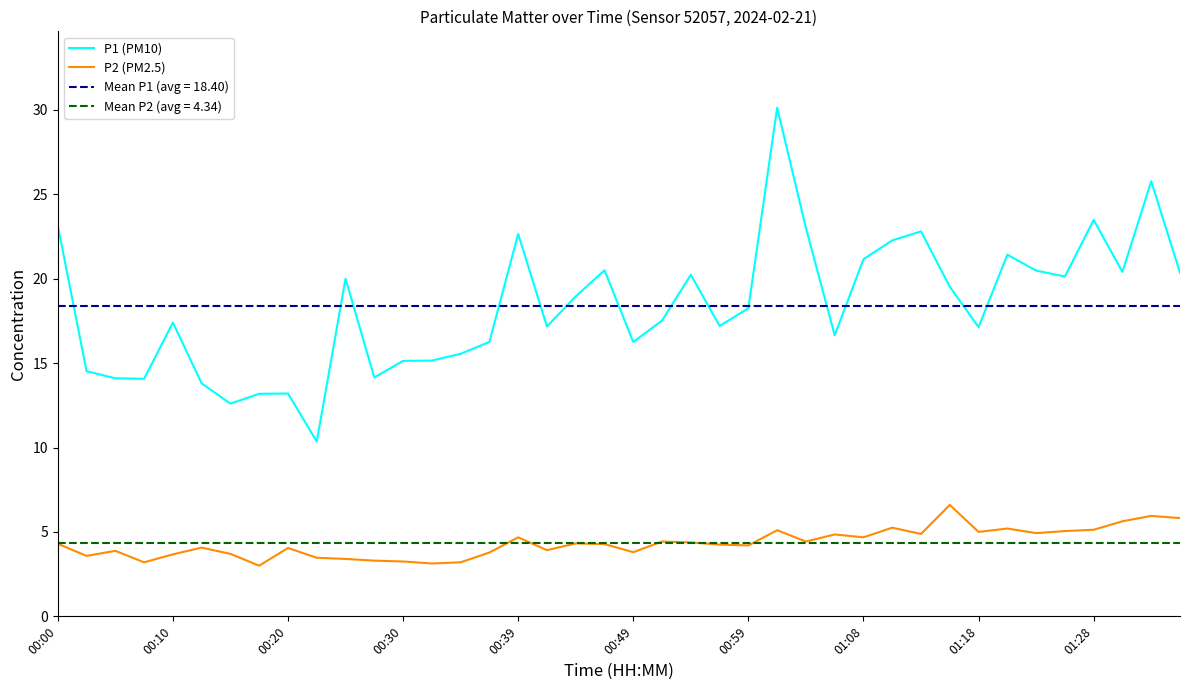

Which series has the largest total across all categories?

P1 (PM10)